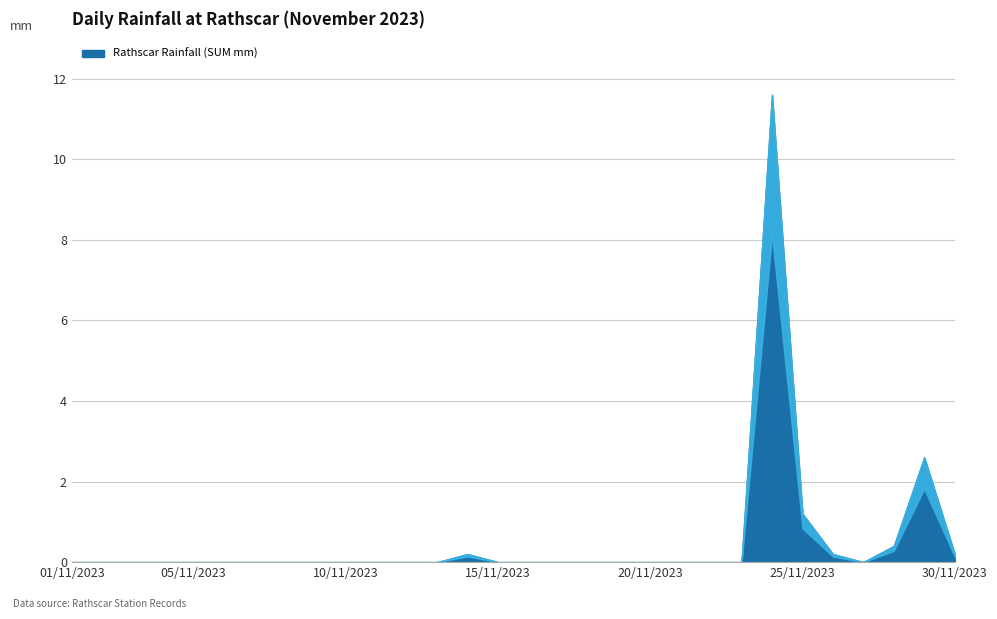

How many data points are above 0?

7